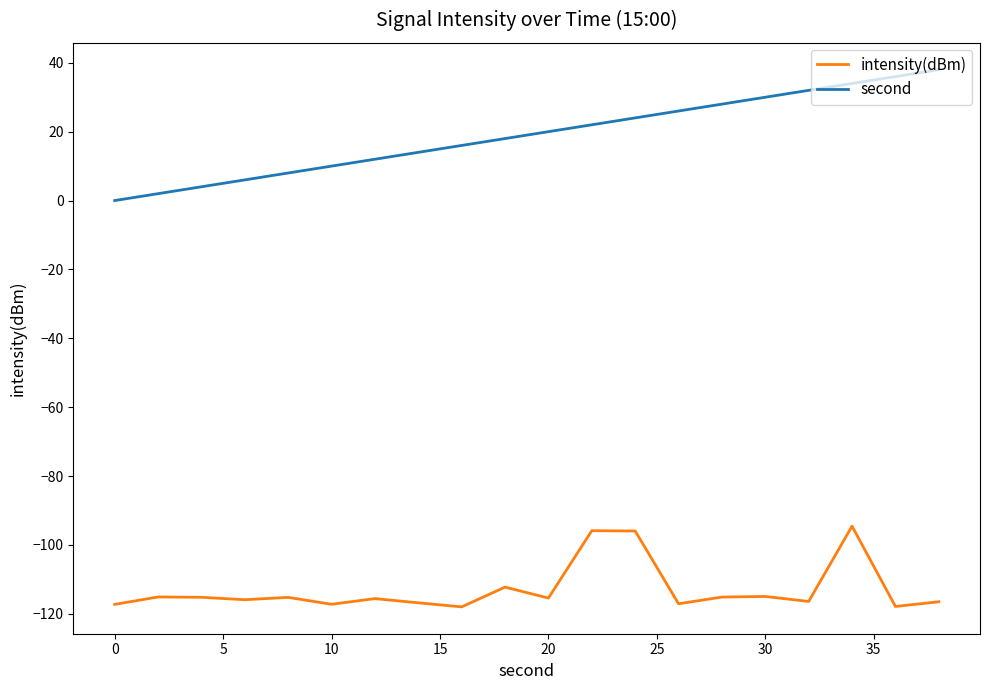

What is the lowest value of the intensity(dBm) series?

-118.0